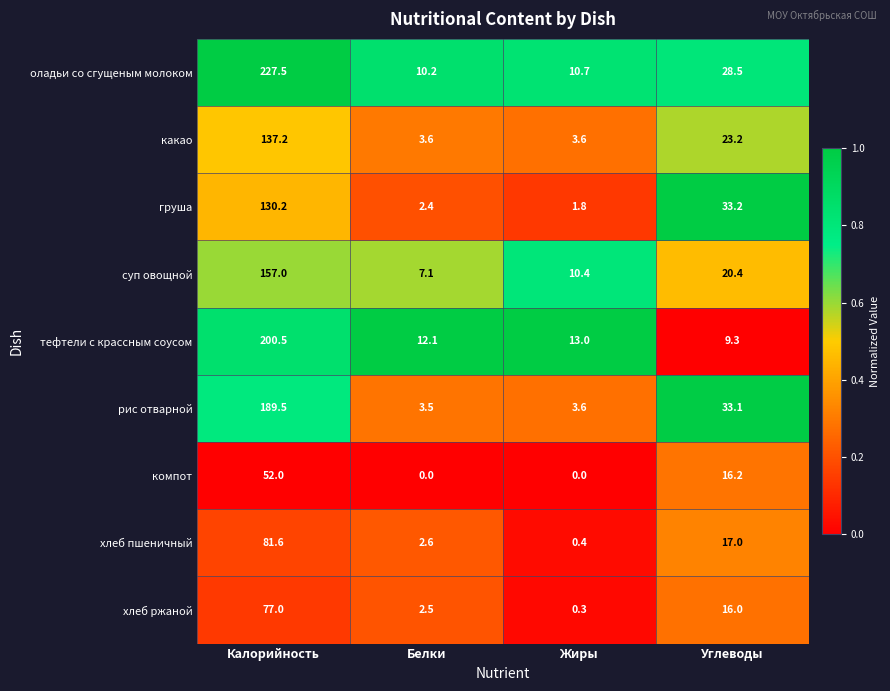

Is it true that тефтели с крассным соусом equals 5.0 at Углеводы?

False